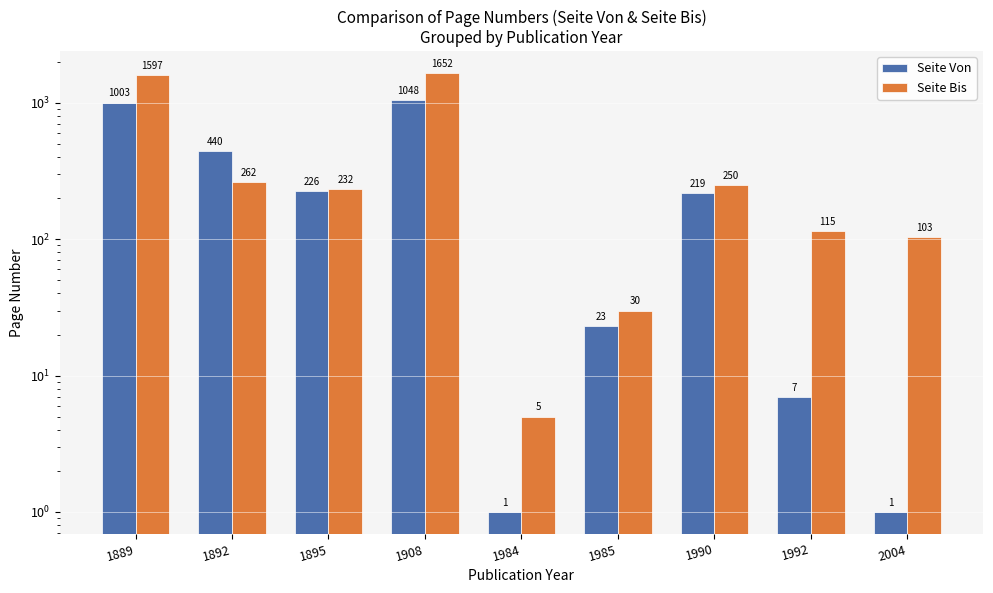

What is the difference between the Seite Von values at 1889 and 1892?

563